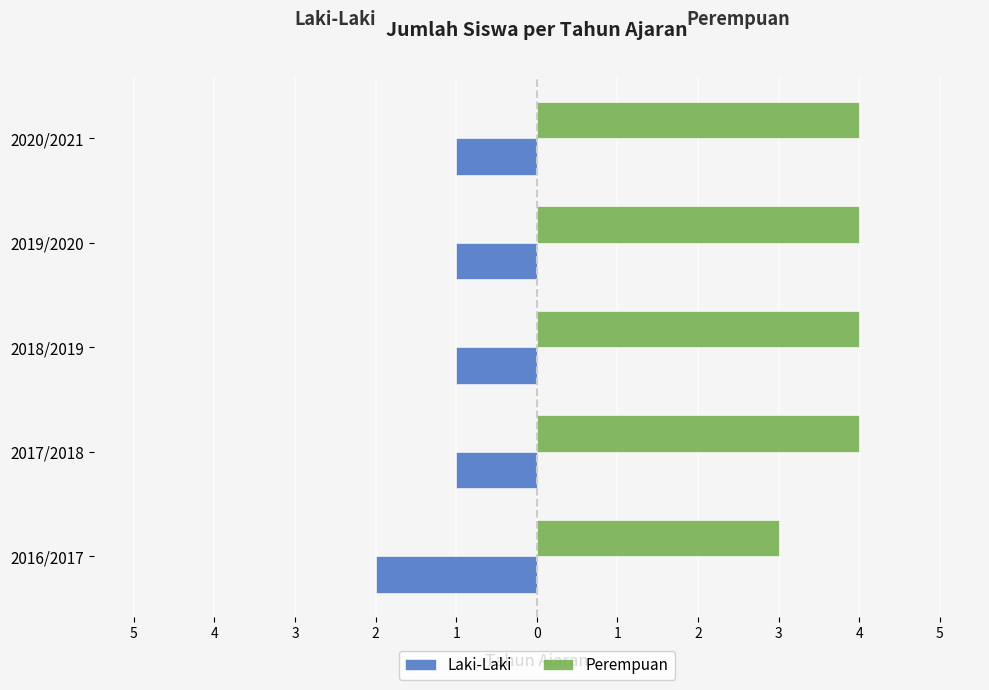

What are all the series names shown in the legend?

Laki-Laki, Perempuan